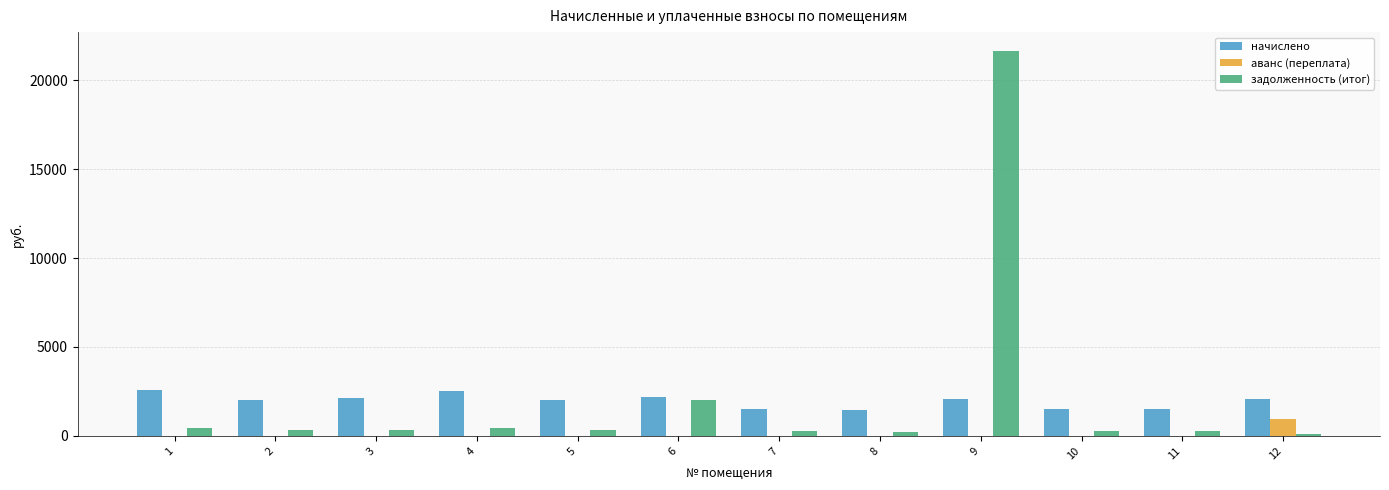

What is the sum of all начислено values?

23572.1